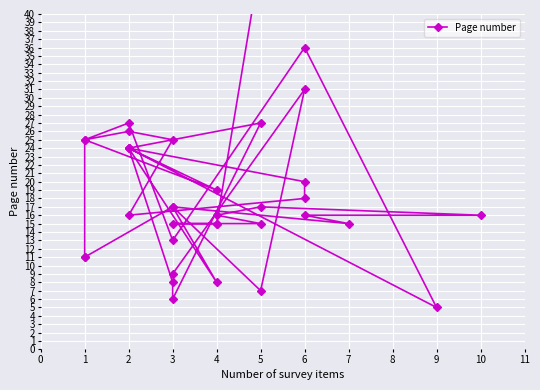

What is the sum of the values at 3 and 4?

24